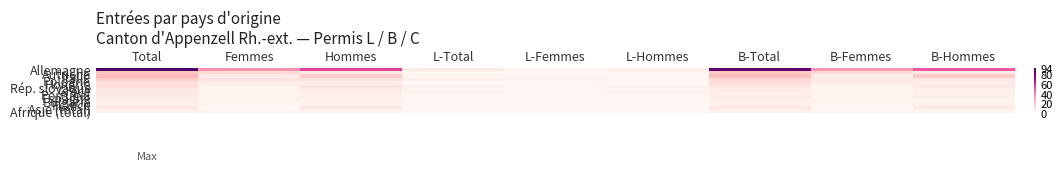

Reading left to right, transcribe all the data shown in this chart.

Allemagne: Total=94	Femmes=38	Hommes=56	L-Total=6	L-Femmes=1	L-Hommes=5	B-Total=88	B-Femmes=37	B-Hommes=51
Autriche: Total=23	Femmes=15	Hommes=8	L-Total=1	L-Femmes=0	L-Hommes=1	B-Total=22	B-Femmes=15	B-Hommes=7
Italie: Total=27	Femmes=7	Hommes=20	L-Total=1	L-Femmes=1	L-Hommes=0	B-Total=26	B-Femmes=6	B-Hommes=20
Pologne: Total=20	Femmes=10	Hommes=10	L-Total=5	L-Femmes=3	L-Hommes=2	B-Total=15	B-Femmes=7	B-Hommes=8
Hongrie: Total=12	Femmes=6	Hommes=6	L-Total=0	L-Femmes=0	L-Hommes=0	B-Total=12	B-Femmes=6	B-Hommes=6
Rép. slovaque: Total=13	Femmes=2	Hommes=11	L-Total=4	L-Femmes=1	L-Hommes=3	B-Total=9	B-Femmes=1	B-Hommes=8
Grèce: Total=8	Femmes=2	Hommes=6	L-Total=2	L-Femmes=0	L-Hommes=2	B-Total=6	B-Femmes=2	B-Hommes=4
Portugal: Total=7	Femmes=2	Hommes=5	L-Total=2	L-Femmes=0	L-Hommes=2	B-Total=5	B-Femmes=2	B-Hommes=3
Espagne: Total=6	Femmes=2	Hommes=4	L-Total=0	L-Femmes=0	L-Hommes=0	B-Total=6	B-Femmes=2	B-Hommes=4
Bulgarie: Total=4	Femmes=2	Hommes=2	L-Total=1	L-Femmes=0	L-Hommes=1	B-Total=3	B-Femmes=2	B-Hommes=1
France: Total=4	Femmes=1	Hommes=3	L-Total=0	L-Femmes=0	L-Hommes=0	B-Total=4	B-Femmes=1	B-Hommes=3
Asie (total): Total=9	Femmes=0	Hommes=9	L-Total=0	L-Femmes=0	L-Hommes=0	B-Total=8	B-Femmes=0	B-Hommes=8
Afrique (total): Total=3	Femmes=1	Hommes=2	L-Total=0	L-Femmes=0	L-Hommes=0	B-Total=3	B-Femmes=1	B-Hommes=2